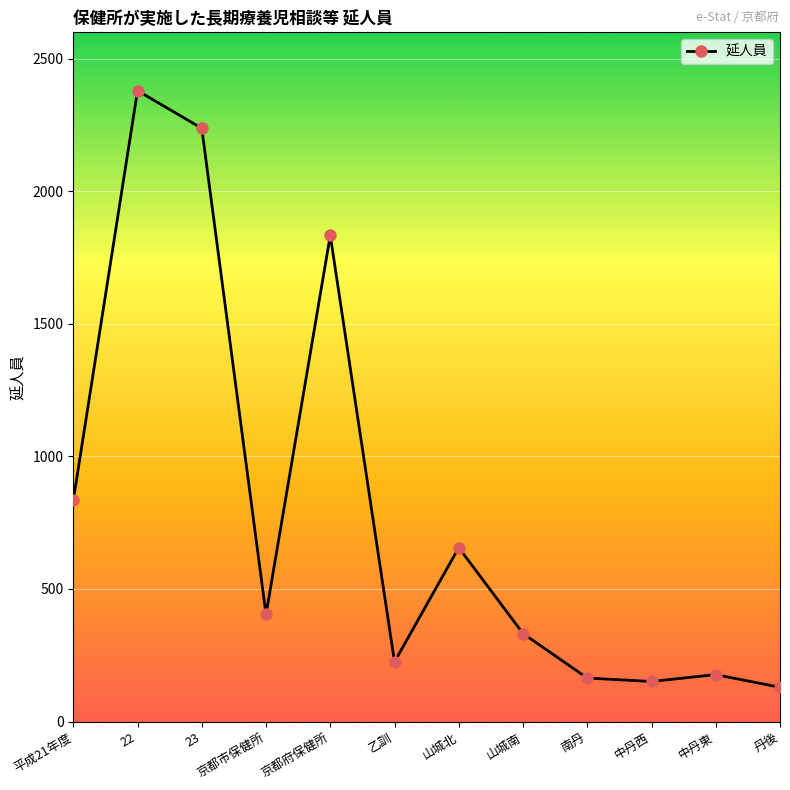

Approximately how many times larger is the value at 山城南 compared to 23?

0.1